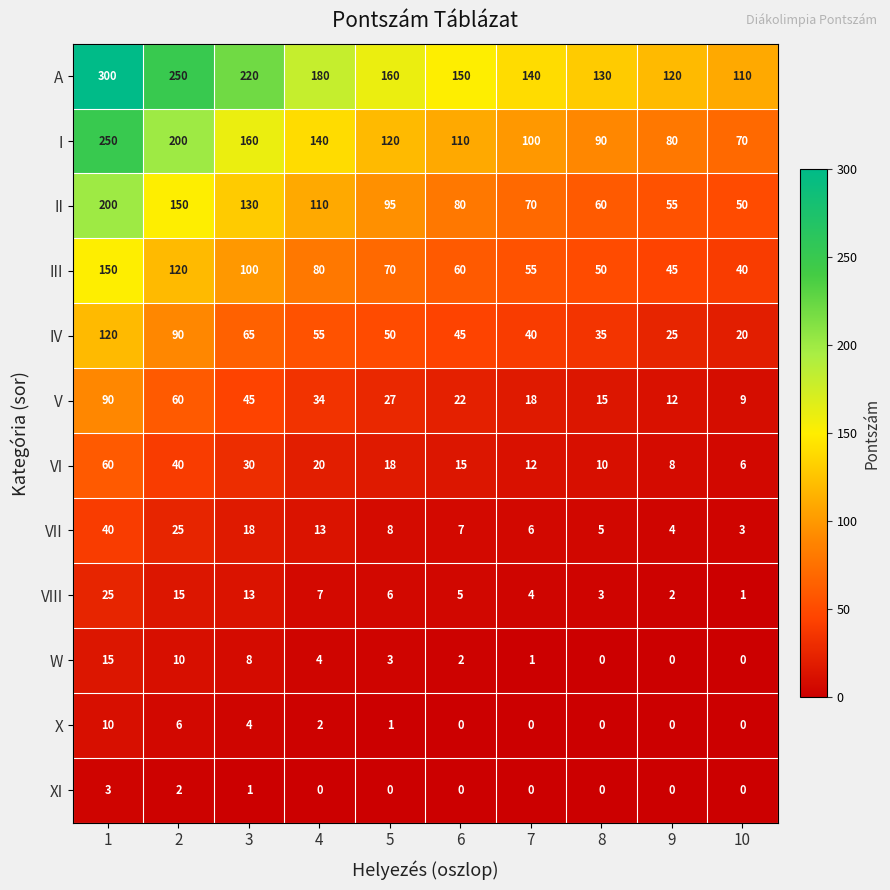

What is the maximum value shown in the chart?

300